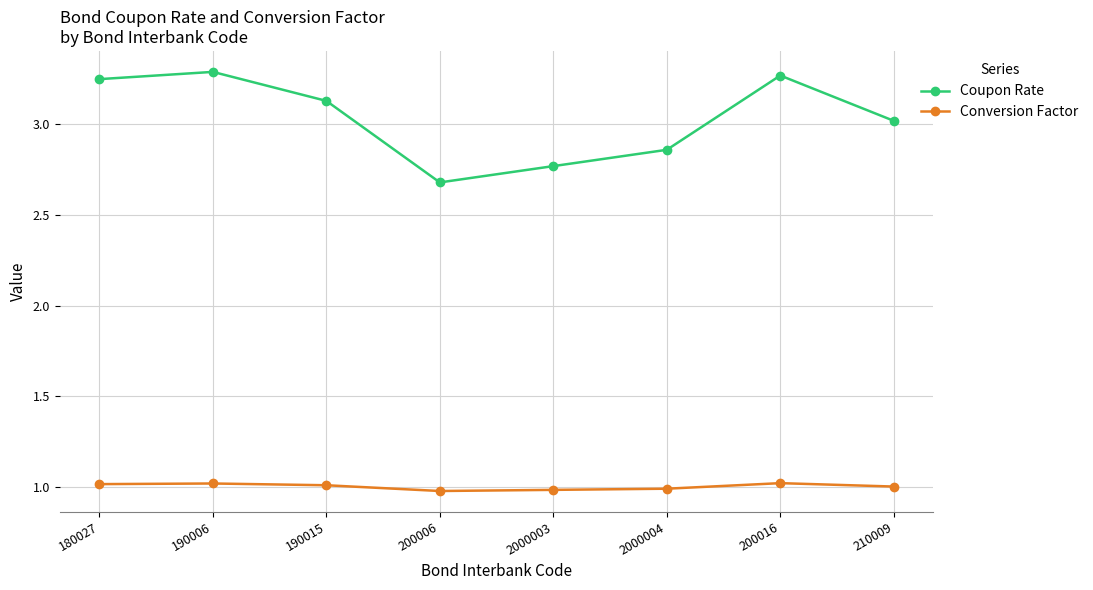

How many data points in Coupon Rate are less than 3?

3